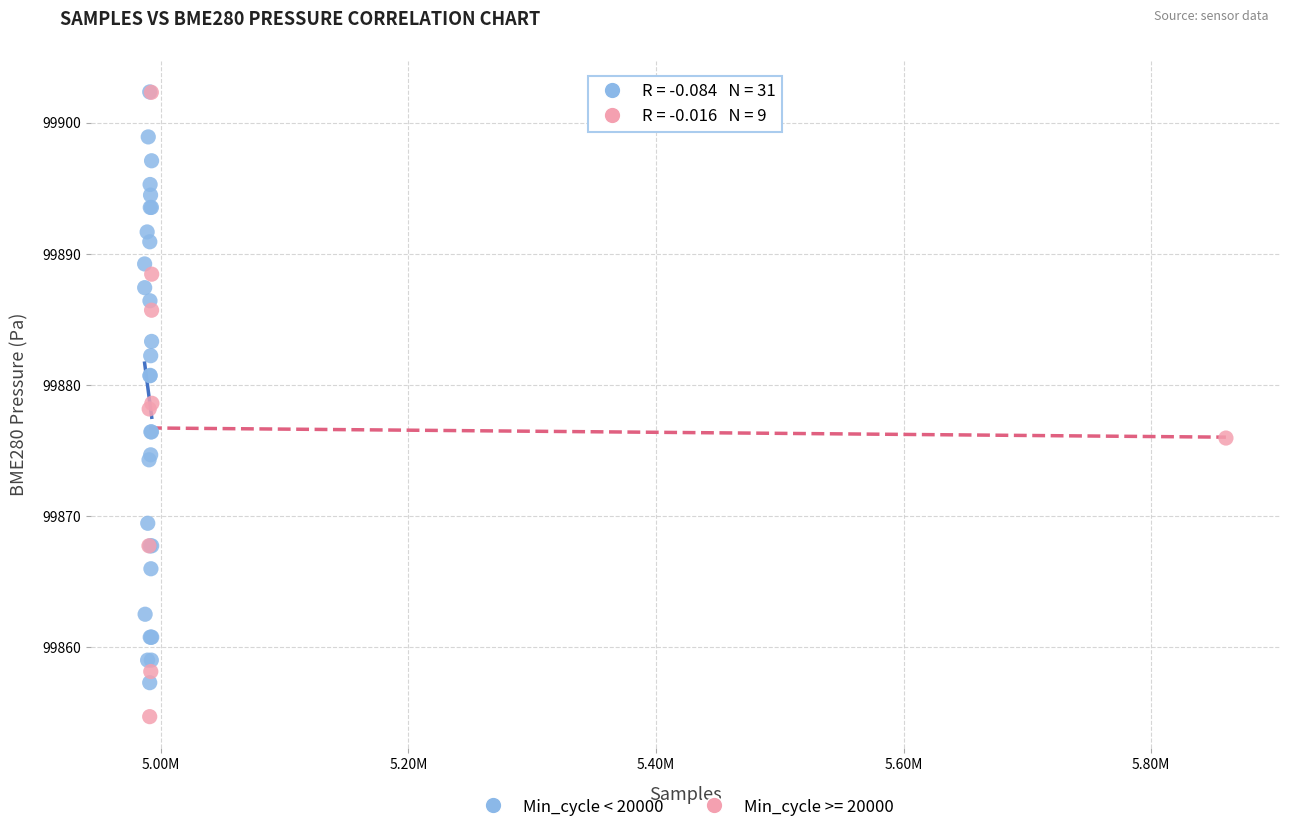

Which series contains the lowest Y value?

Min_cycle >= 20000